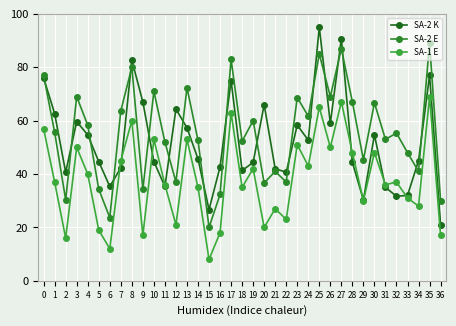

What is the approximate value of SA-2 K at 18?

41.3